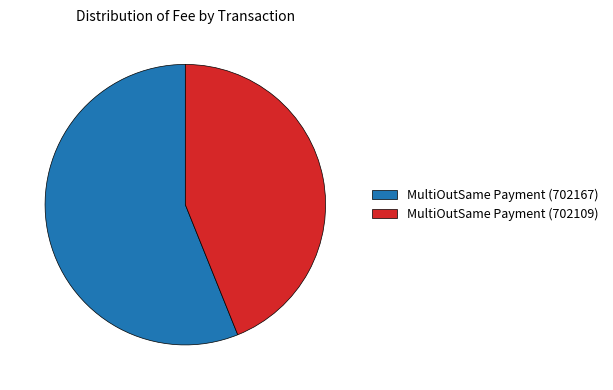

Rank the categories by value from highest to lowest.

MultiOutSame Payment (702167), MultiOutSame Payment (702109)